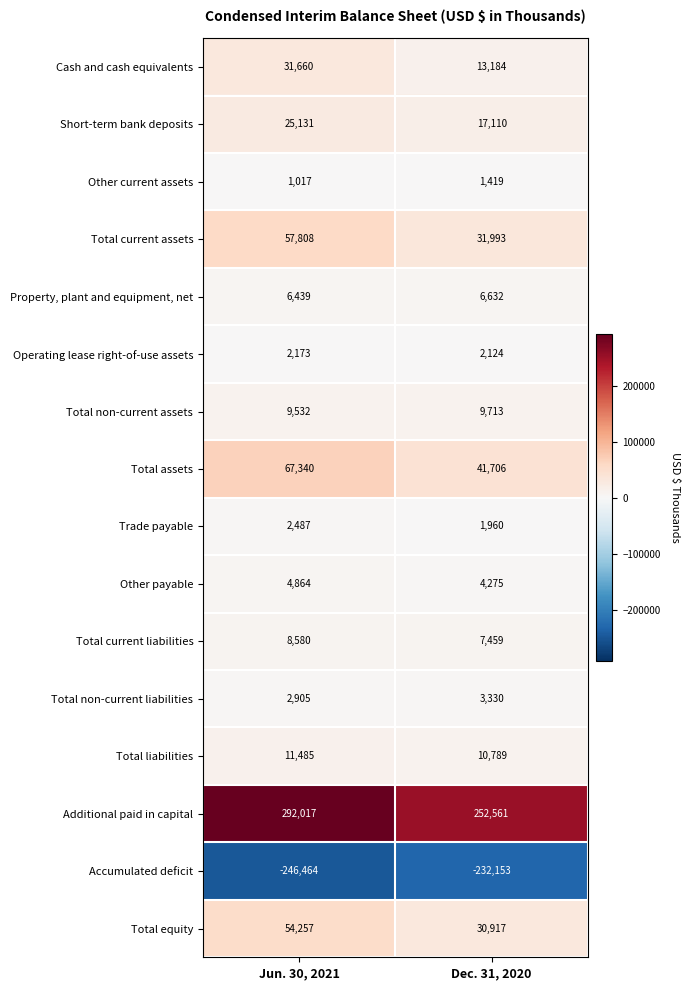

What is the difference between the highest and lowest values at Dec. 31, 2020?

484714